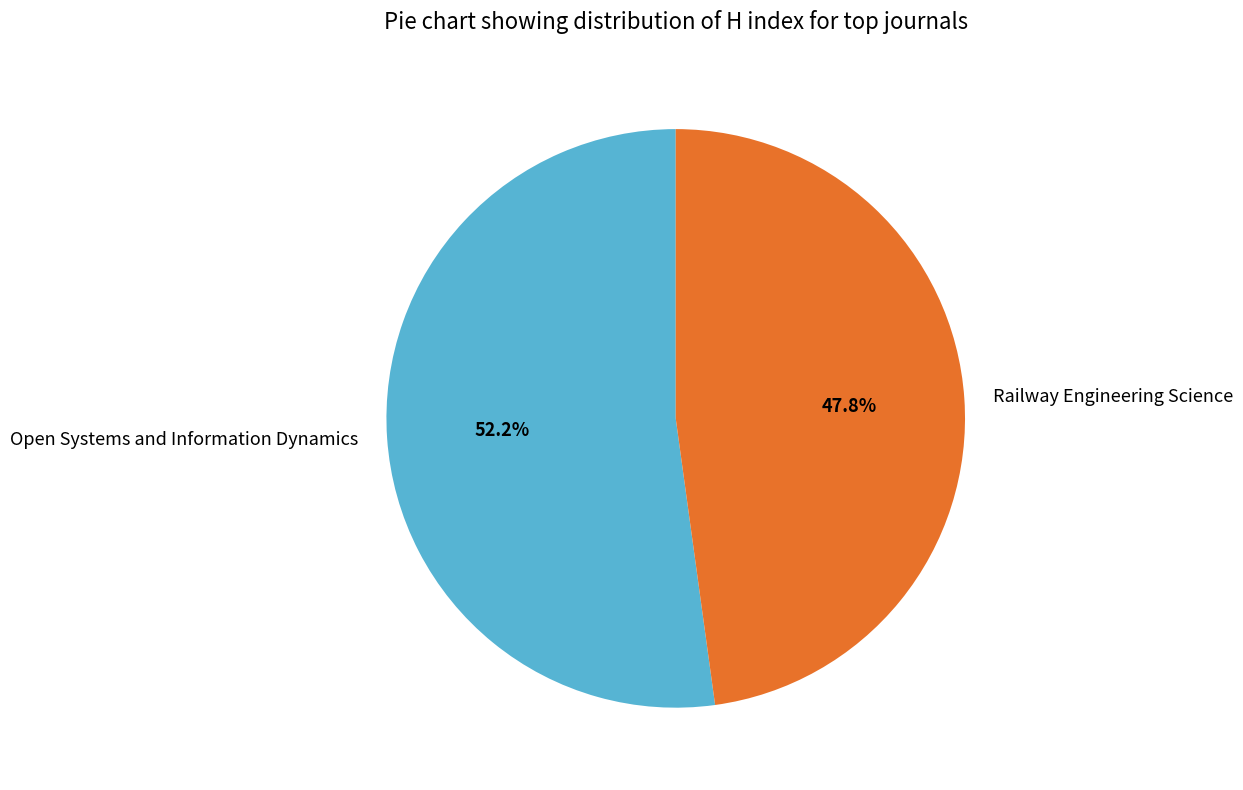

To the nearest percent, what is the difference between the Open Systems and Information Dynamics and Railway Engineering Science slice percentages?

4%